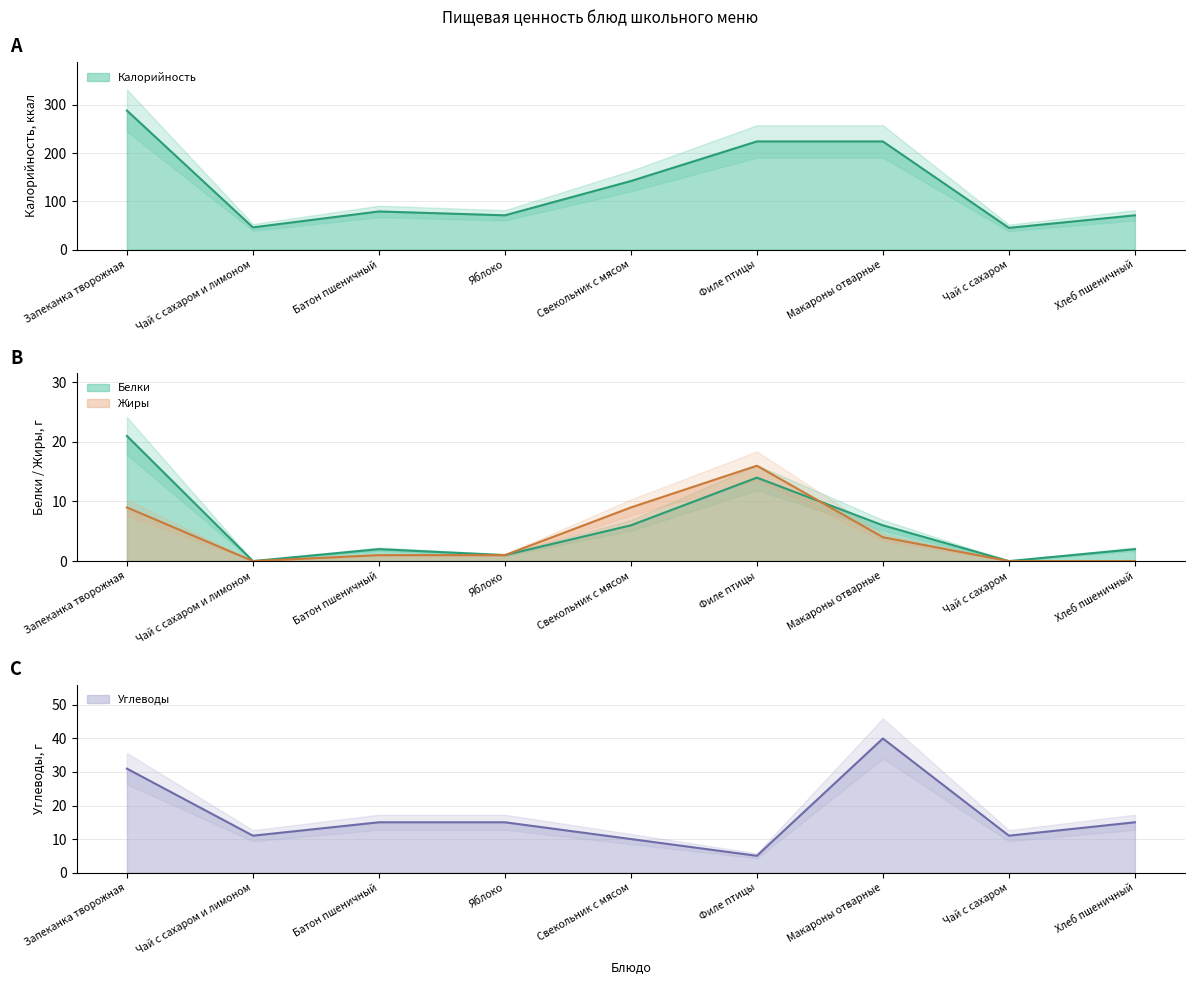

Reading right to left, list all the values displayed in this chart.

Калорийность: Хлеб пшеничный=71	Чай с сахаром=45	Макароны отварные=224	Филе птицы=224	Свекольник с мясом=142	Яблоко=71	Батон пшеничный=79	Чай с сахаром и лимоном=46	Запеканка творожная=288
Белки: Хлеб пшеничный=2	Чай с сахаром=0	Макароны отварные=6	Филе птицы=14	Свекольник с мясом=6	Яблоко=1	Батон пшеничный=2	Чай с сахаром и лимоном=0	Запеканка творожная=21
Жиры: Хлеб пшеничный=0	Чай с сахаром=0	Макароны отварные=4	Филе птицы=16	Свекольник с мясом=9	Яблоко=1	Батон пшеничный=1	Чай с сахаром и лимоном=0	Запеканка творожная=9
Углеводы: Хлеб пшеничный=15	Чай с сахаром=11	Макароны отварные=40	Филе птицы=5	Свекольник с мясом=10	Яблоко=15	Батон пшеничный=15	Чай с сахаром и лимоном=11	Запеканка творожная=31